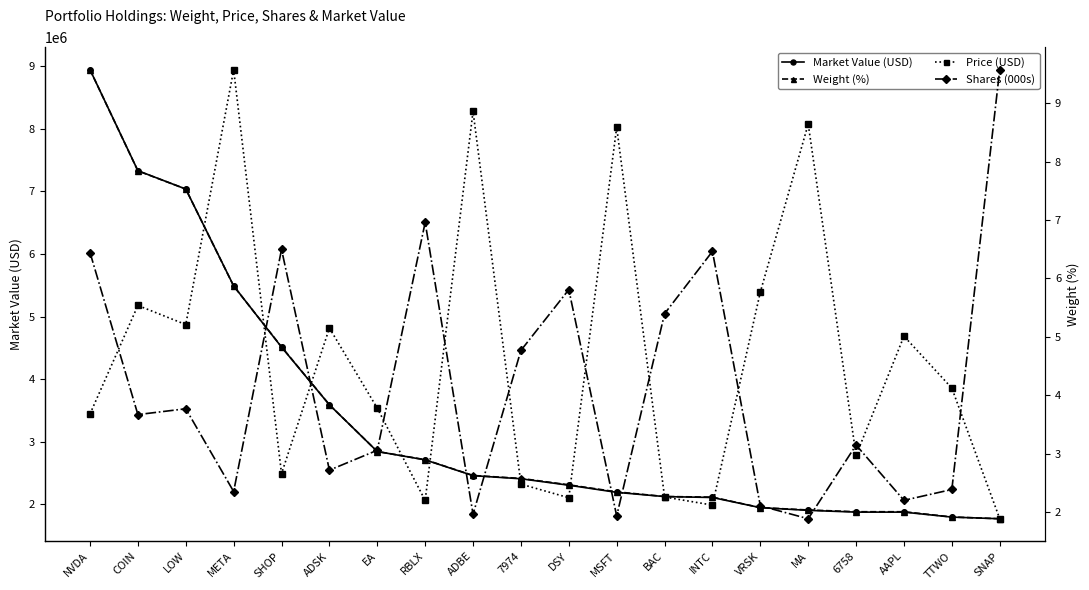

What is the spread (max minus min) of values at MA?

1904598.0